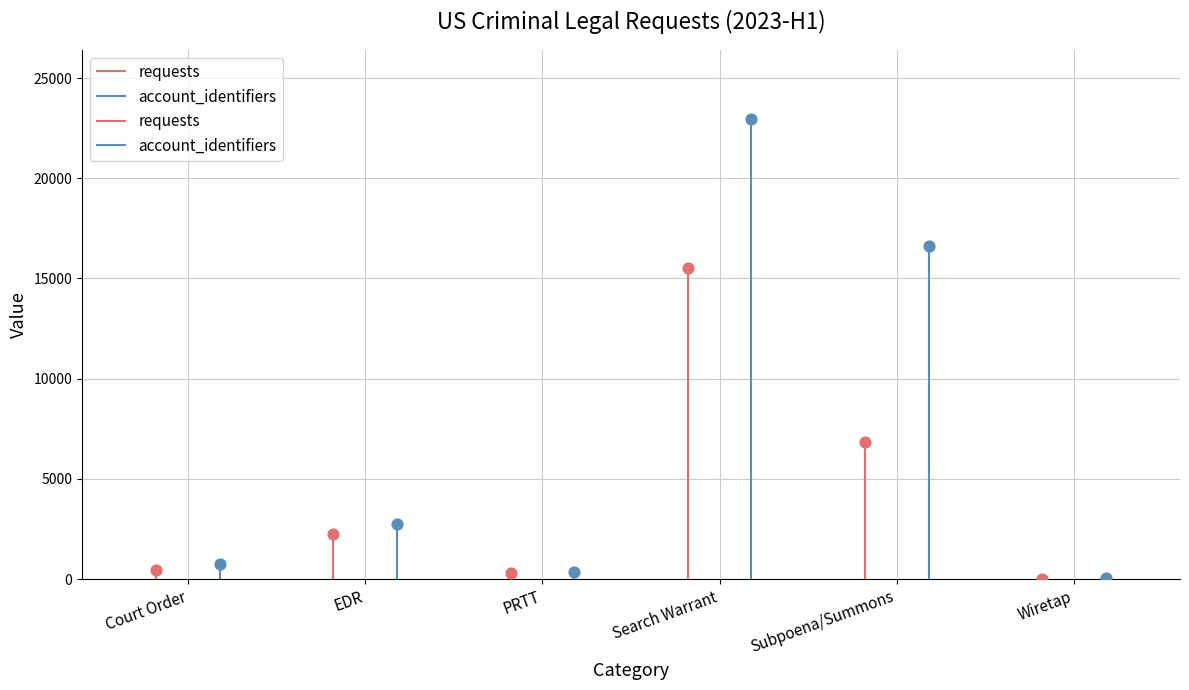

Which series reaches the minimum Y coordinate?

requests